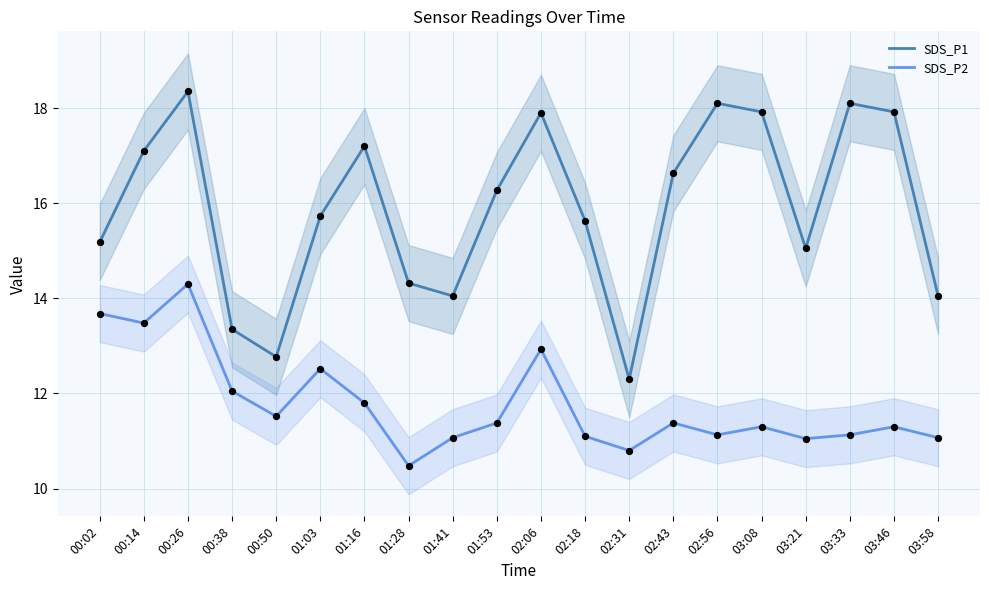

Is the value of SDS_P2 at 00:50 greater than the value of SDS_P1 at 02:18?

No